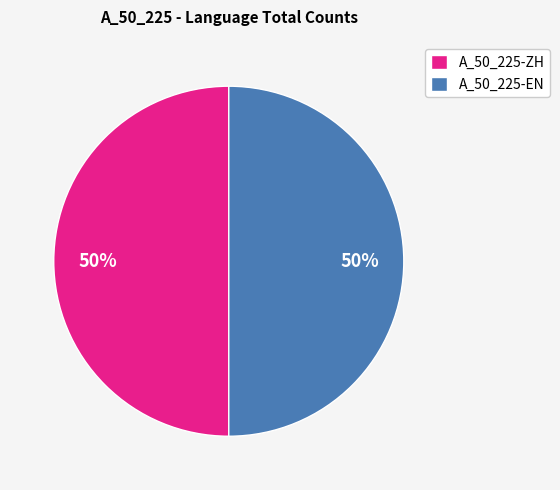

Is it true that A_50_225-ZH is 50% of the pie?

True